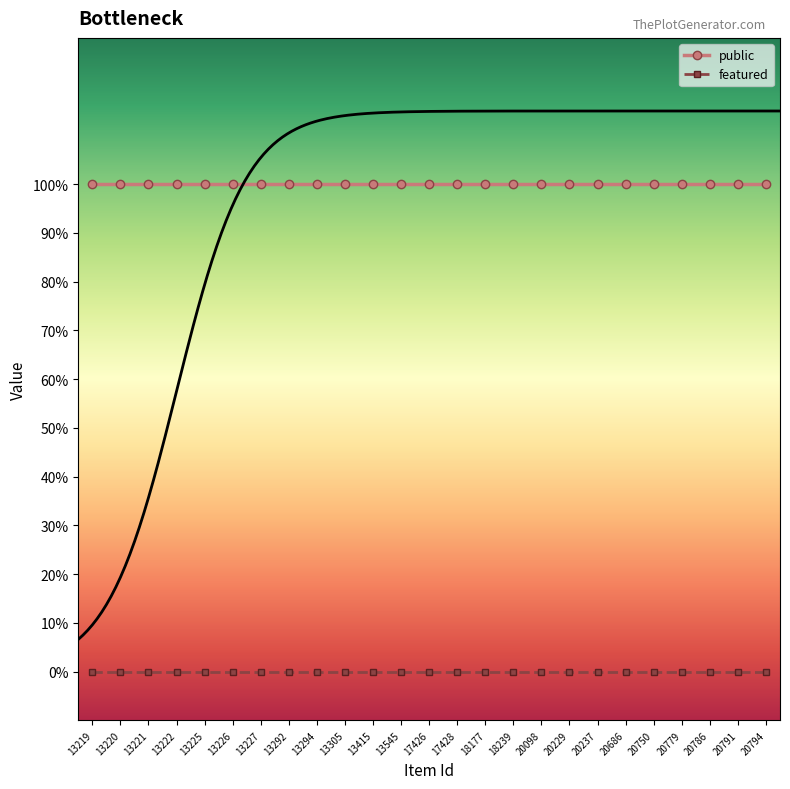

What is the difference between the highest and lowest values at 20237?

1